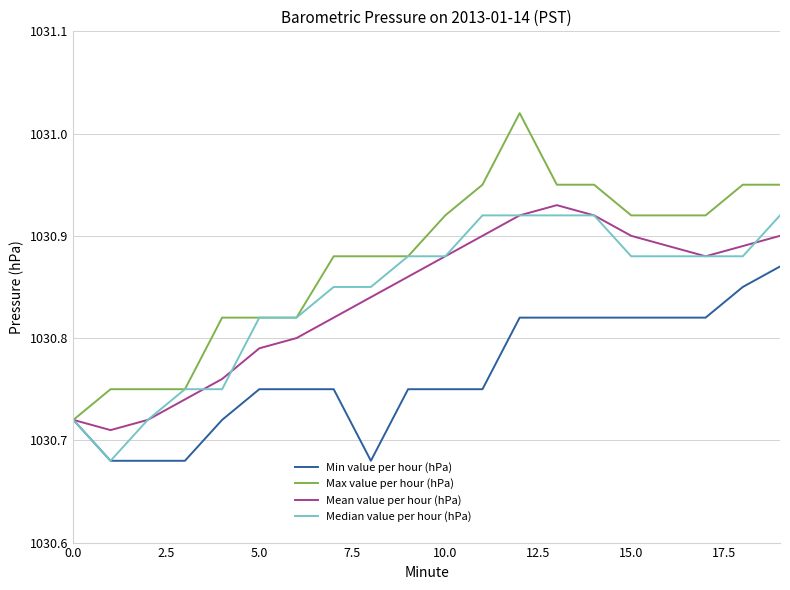

List the series in order of their peak value, lowest first.

Min value per hour (hPa), Median value per hour (hPa), Mean value per hour (hPa), Max value per hour (hPa)